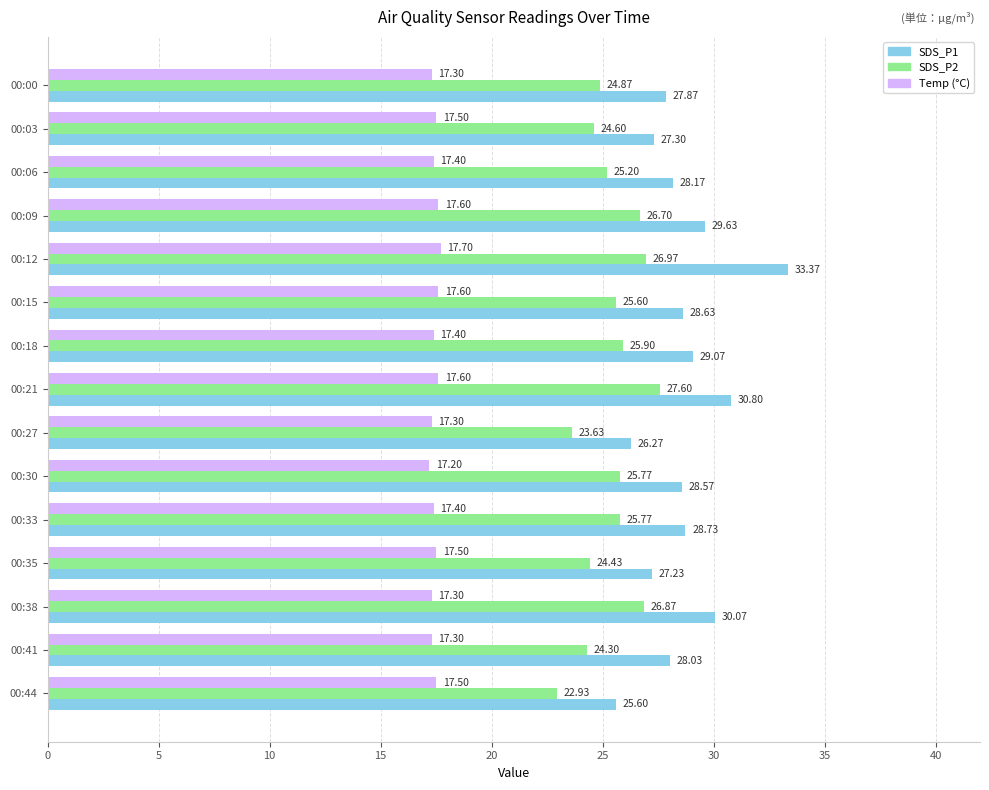

At which category is the sum across all series the highest?

00:12